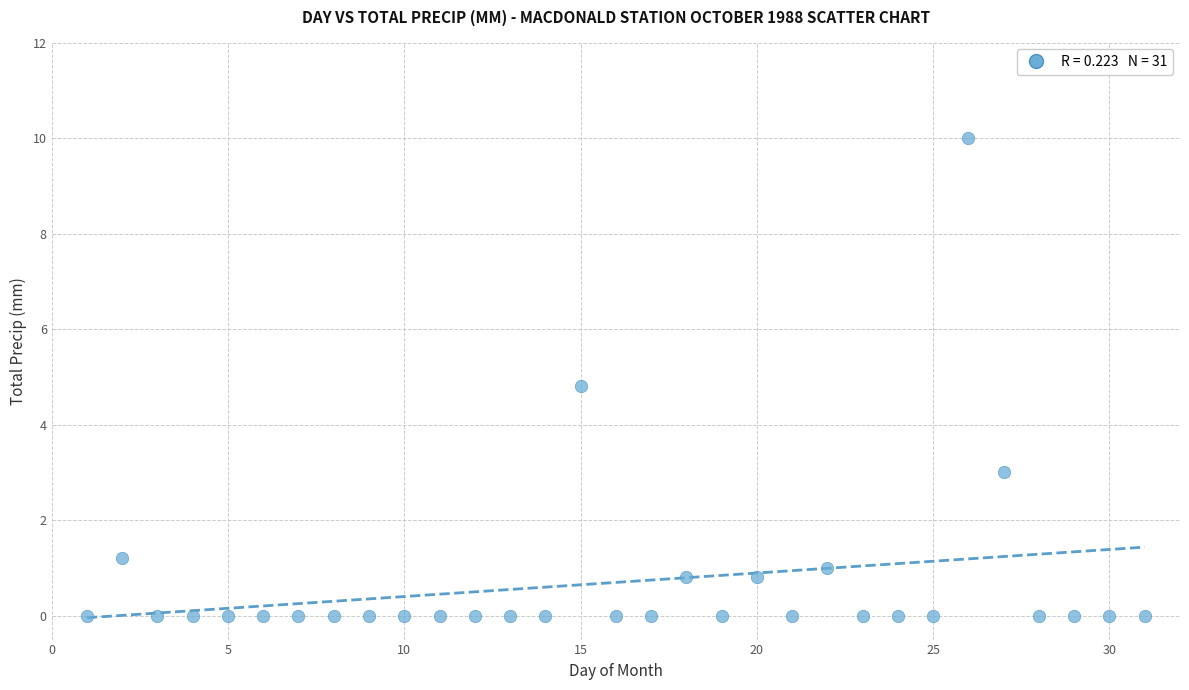

What Y value in the scatter plot is closest to 5?

4.8